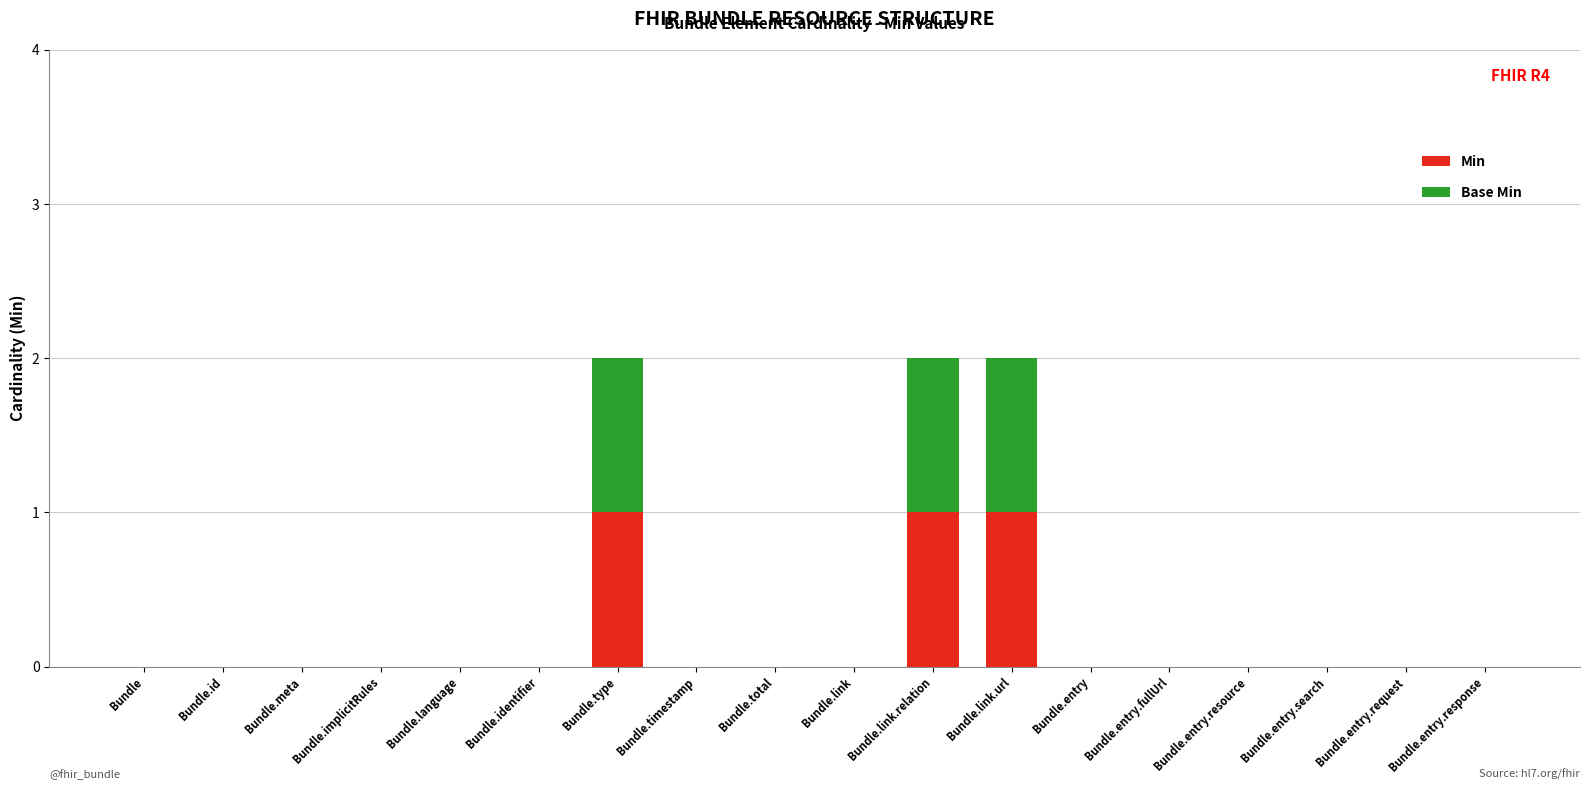

How many categories are shown in the chart?

18